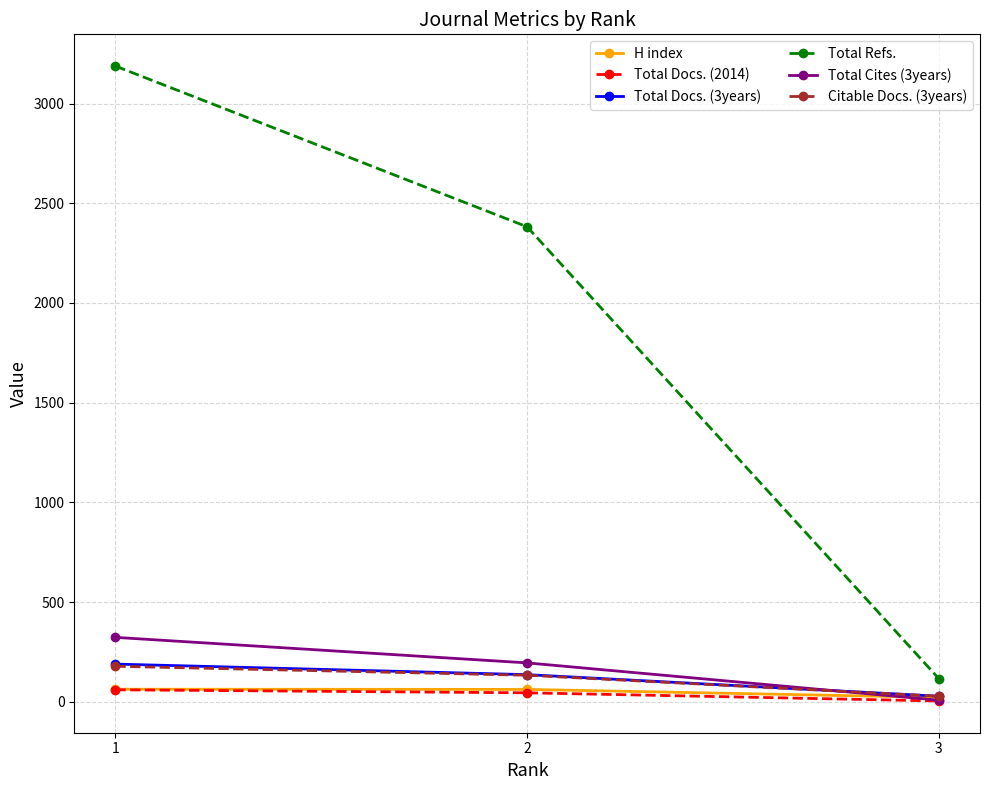

What are all the series names shown in the legend?

H index, Total Docs. (2014), Total Docs. (3years), Total Refs., Total Cites (3years), Citable Docs. (3years)